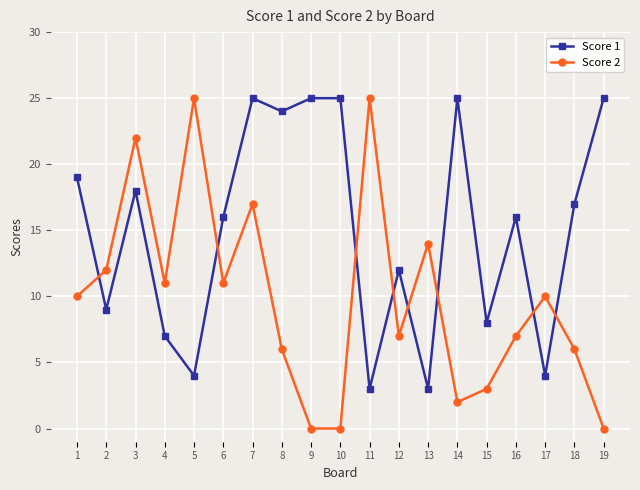

Which series has the largest total across all categories?

Score 1